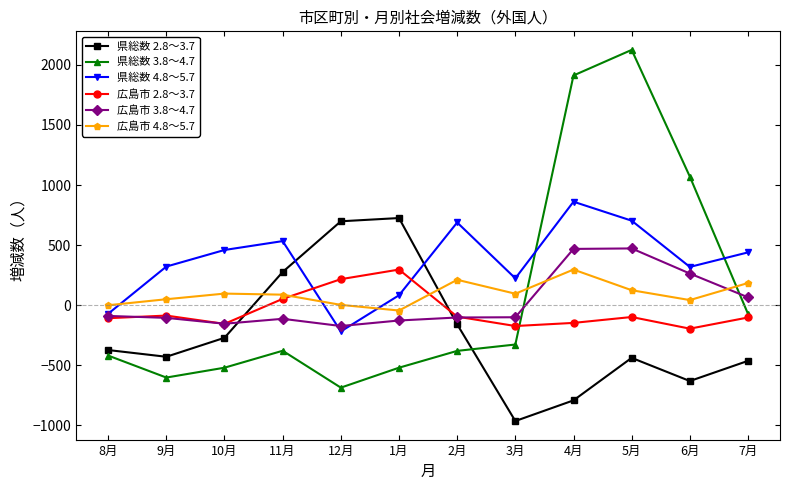

What is the value of the 県総数 3.8～4.7 point at the 5th from the left?

-687